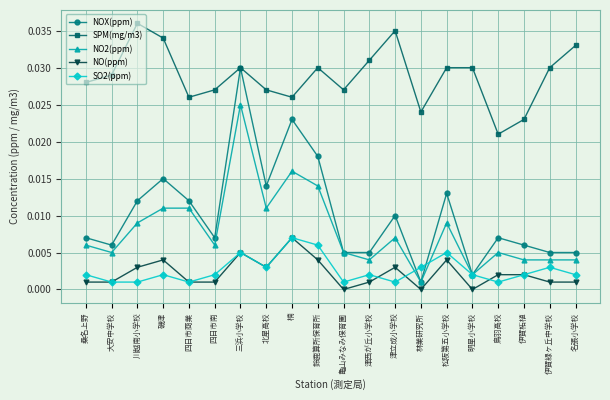

What is the total value across all series at 鈴鹿算所保育所?

0.1